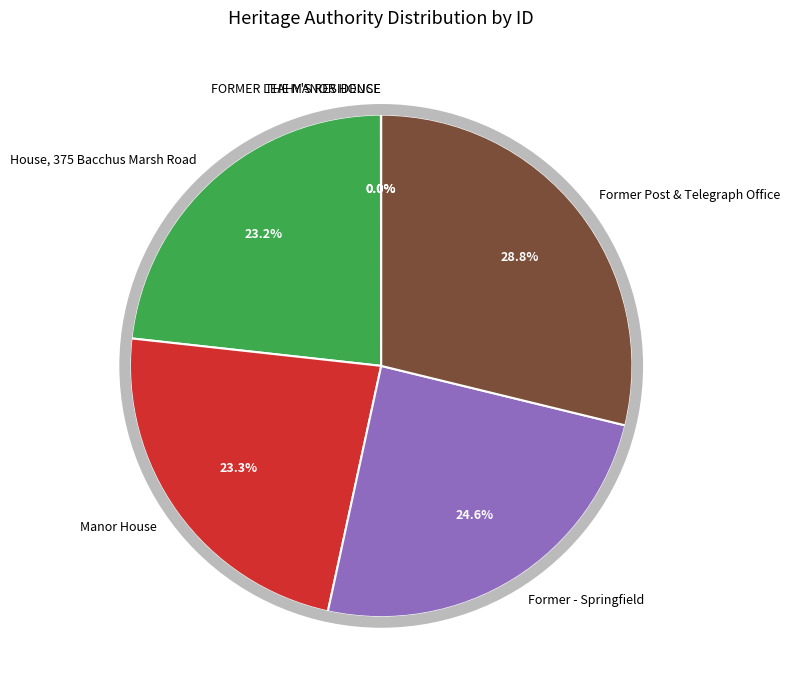

What is the largest slice in the pie chart?

Former Post & Telegraph Office